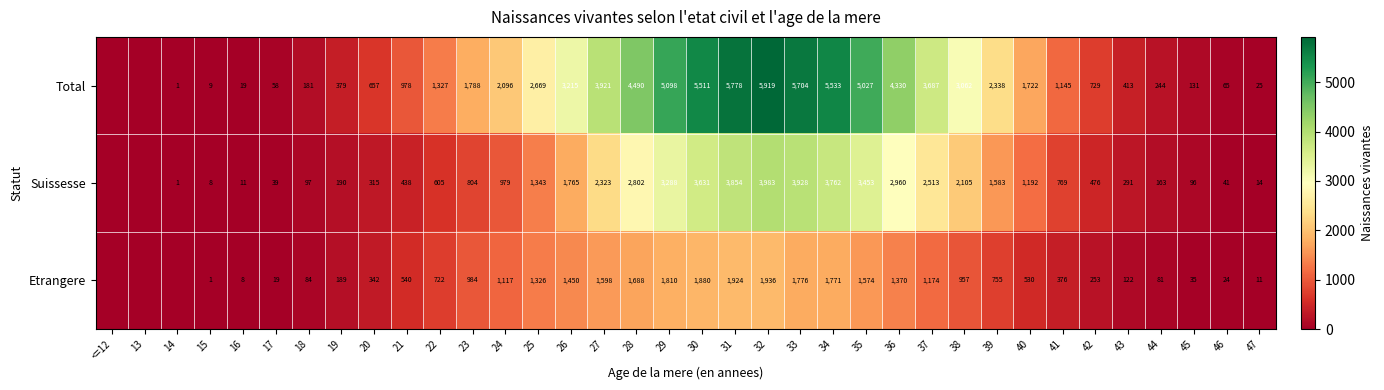

Rank the series at 20 from highest to lowest value.

Total, Etrangere, Suissesse